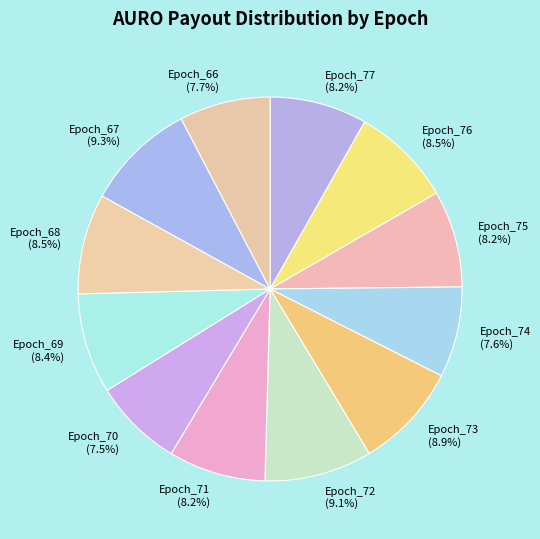

Does any single category account for the majority?

No